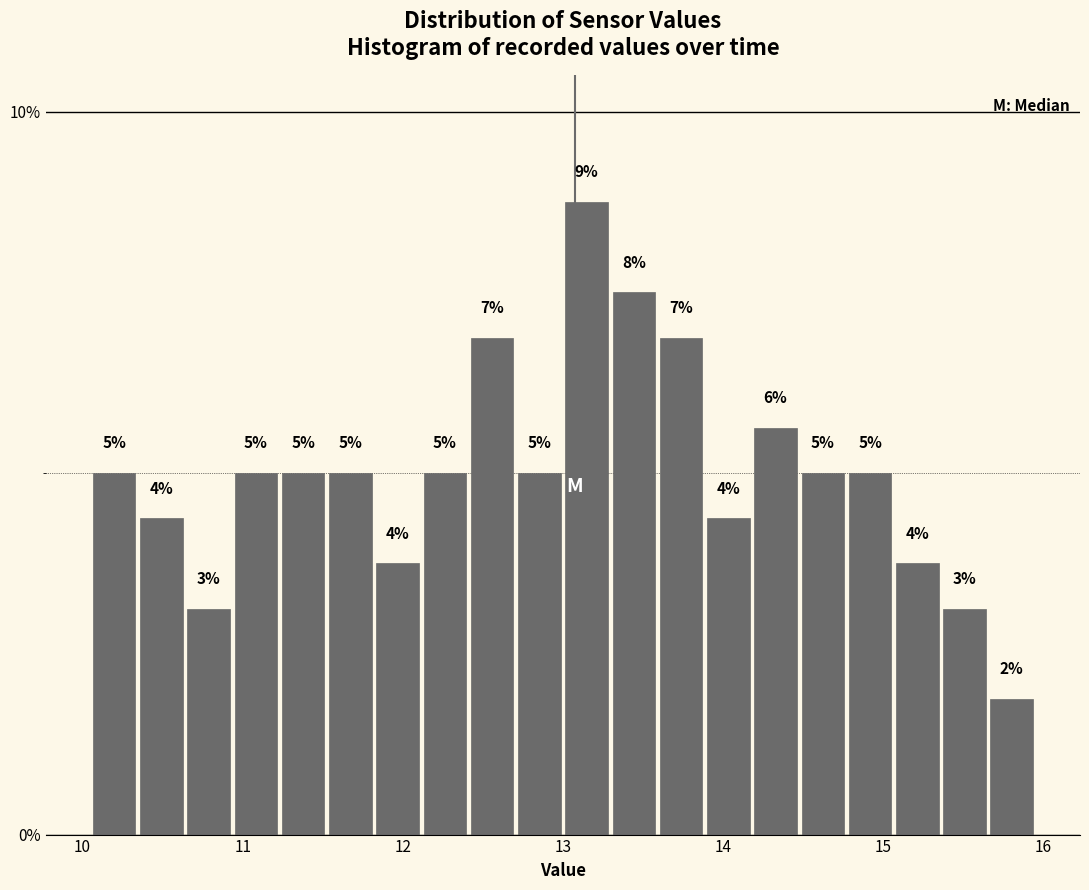

Read against the x-axis, roughly where is the centre of the tallest bar?

13.1